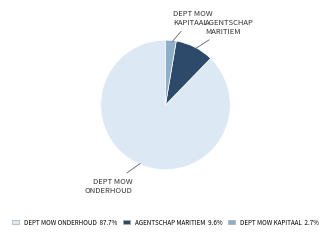

Do DEPT MOW KAPITAAL and DEPT MOW ONDERHOUD together represent more than half of the pie?

Yes